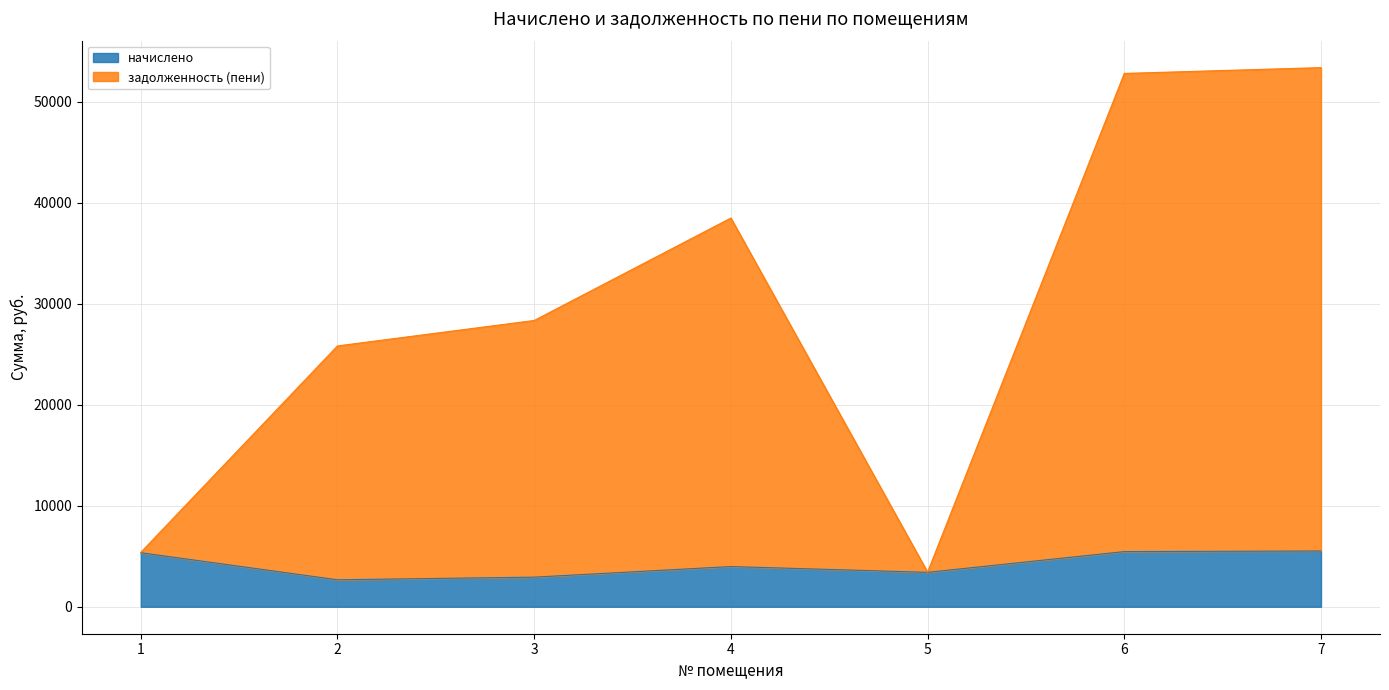

Which has a higher value, 2 or 5?

5